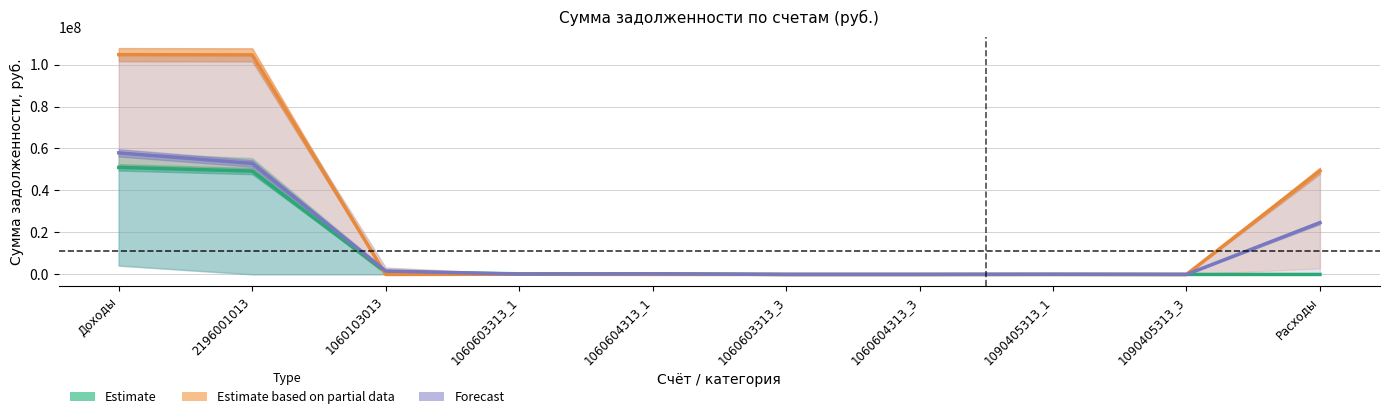

At which label does Estimate based on partial data first exceed 10?

Доходы